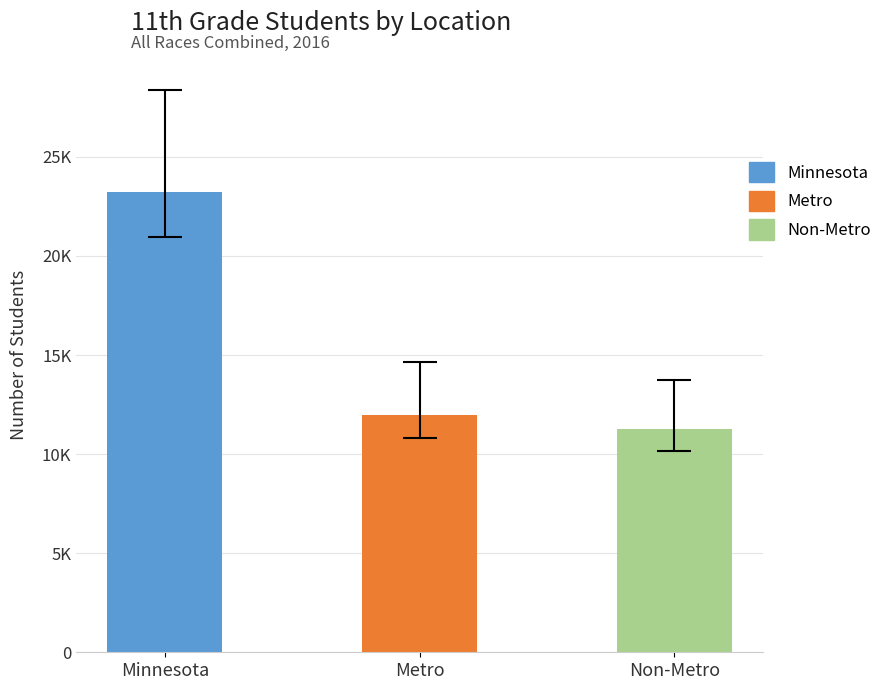

What is the difference between the maximum and minimum values?

11991